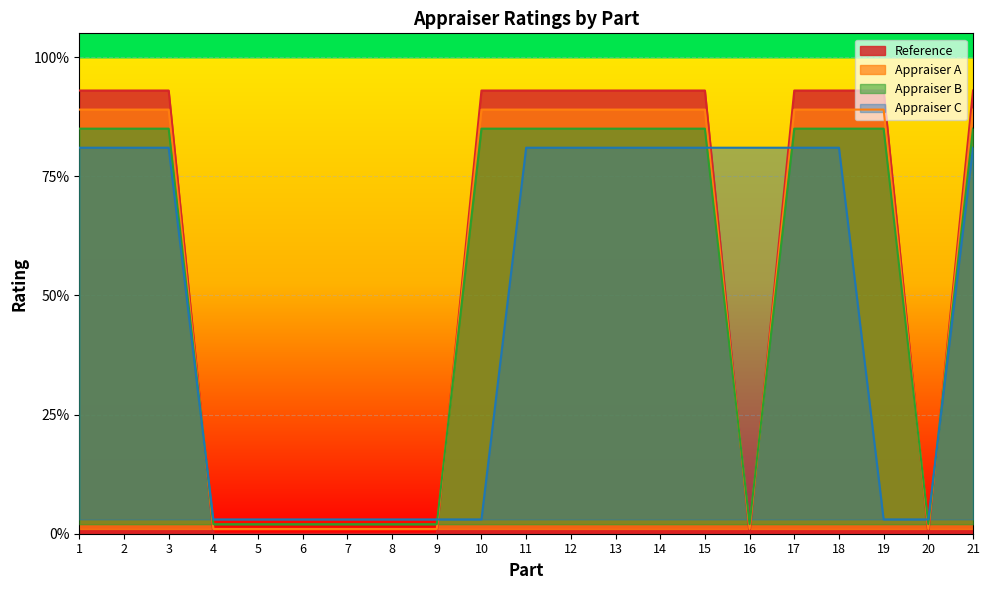

What is the value of the Reference point at the 13th from the left?

0.9